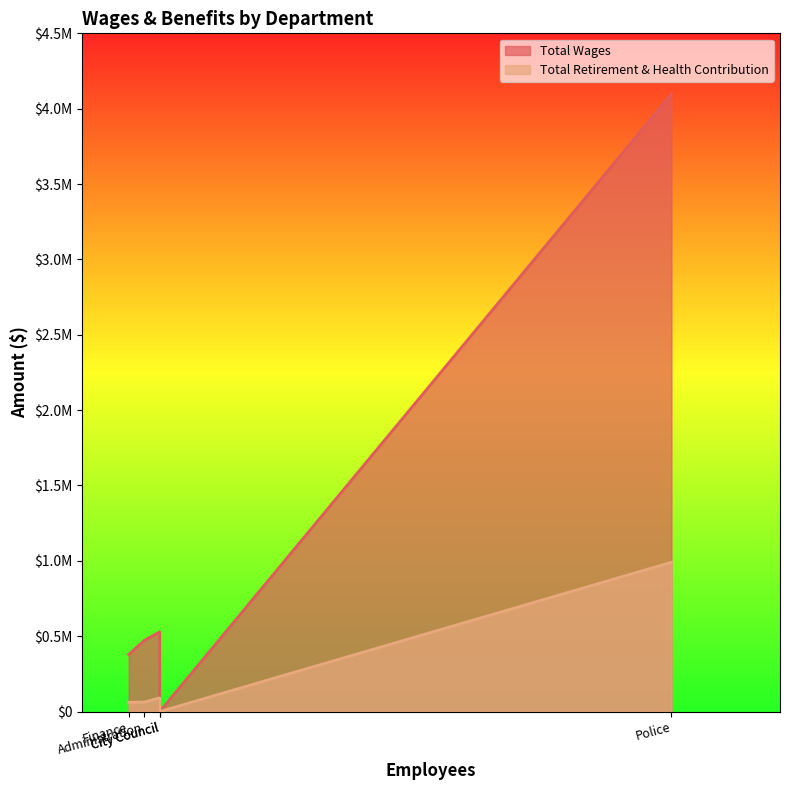

True or false: Total Wages and Total Retirement & Health Contribution intersect in this chart.

False